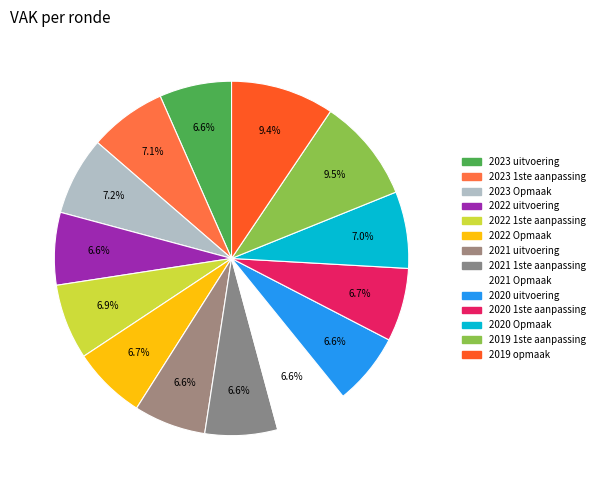

What is the largest slice in the pie chart?

2019 1ste aanpassing